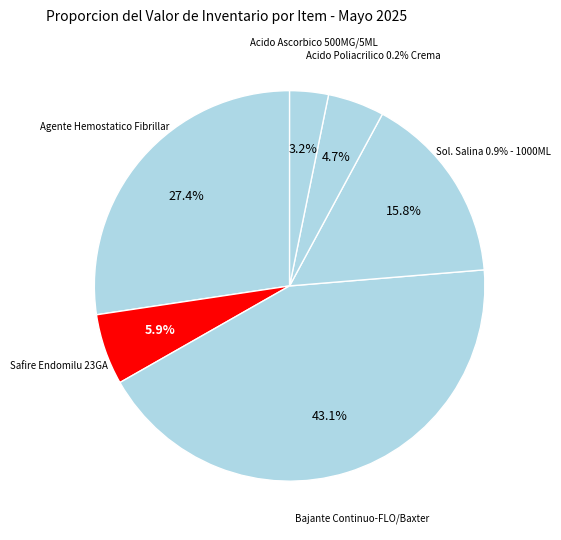

What is the change in value from Agente Hemostatico Fibrillar to Acido Ascorbico 500MG/5ML?

-380520.0